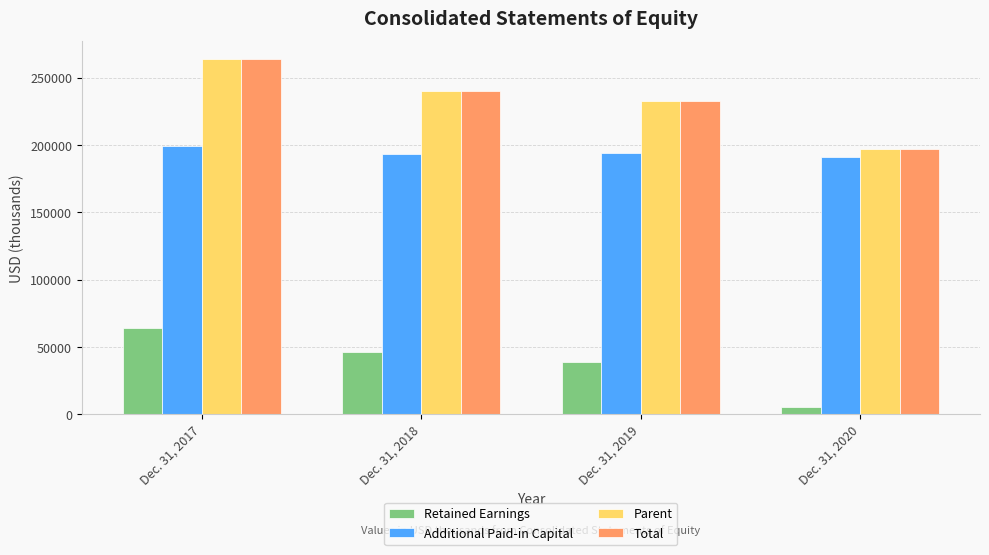

How many data points does each series have?

4